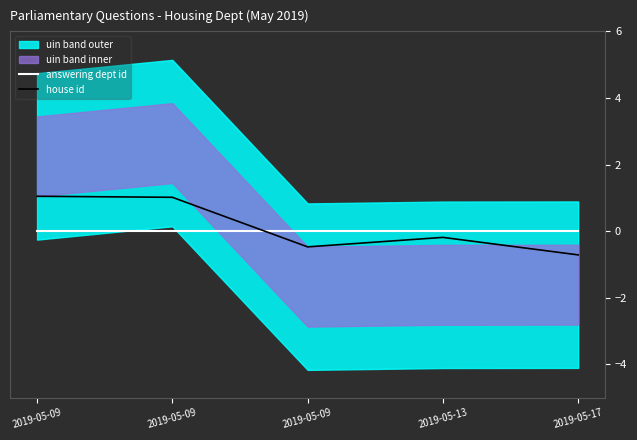

Where does the house id series first go above 0?

2019-05-09